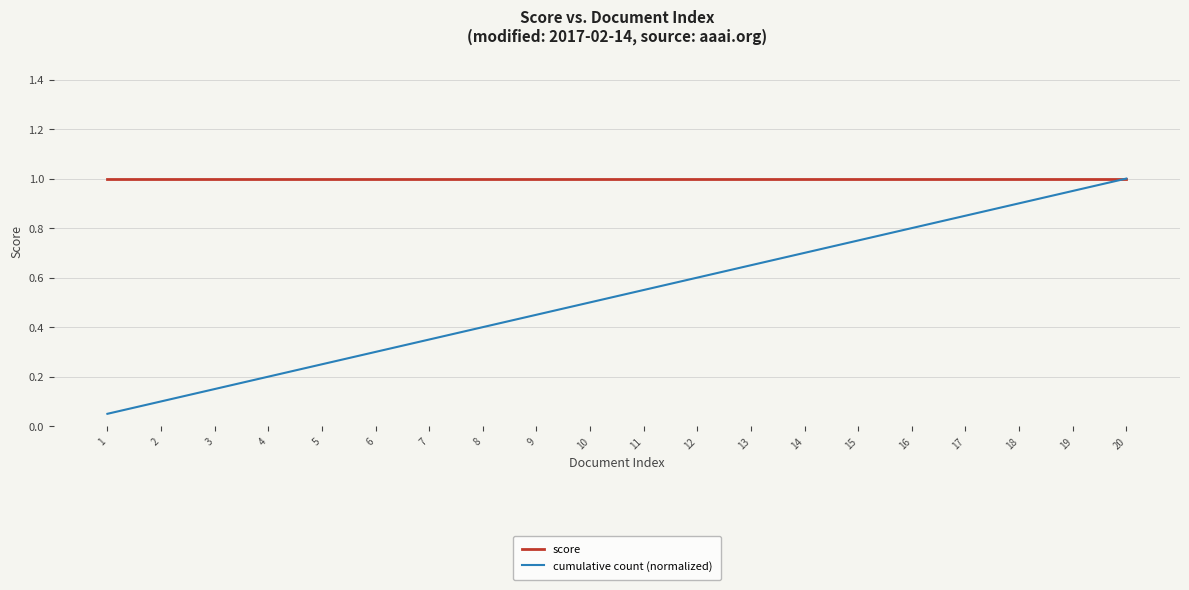

What is the lowest value of the score series?

1.0